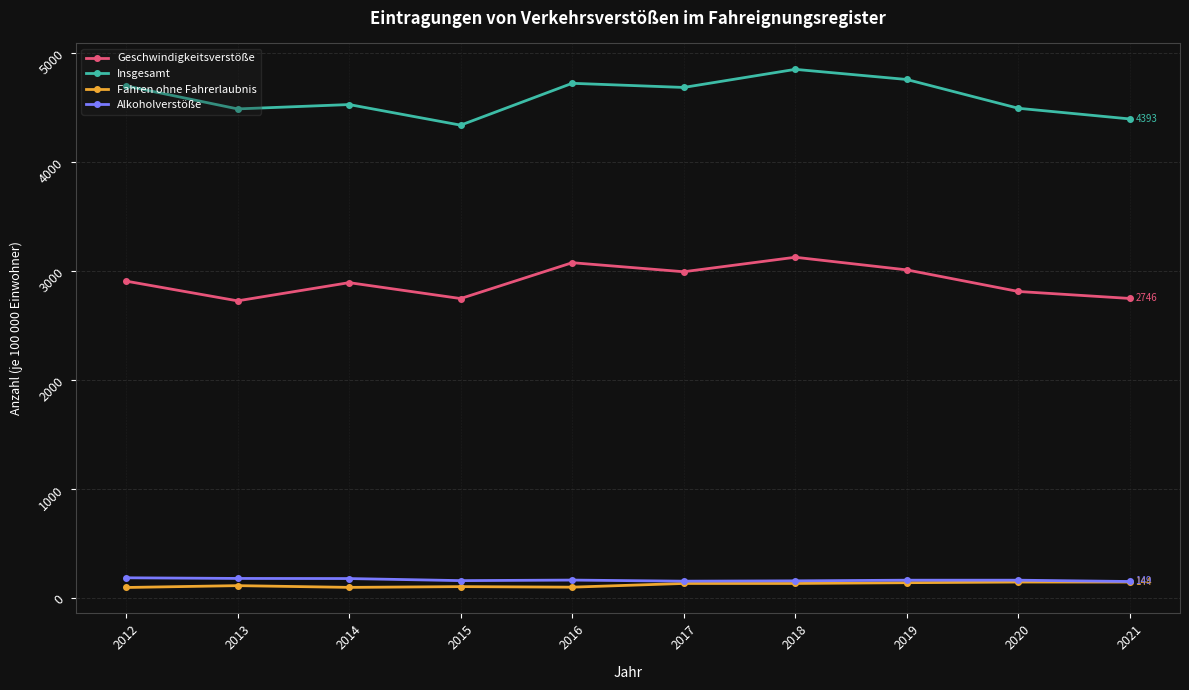

What is the total value across all series at 2020?

7606